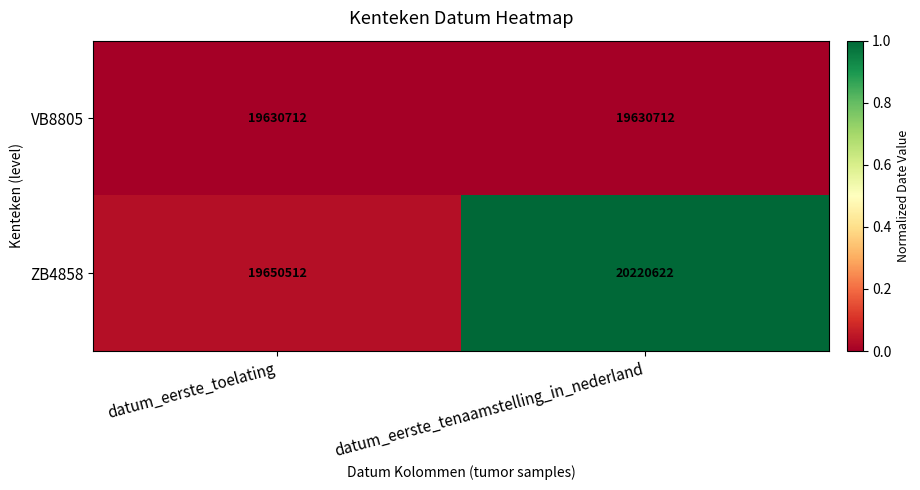

At datum_eerste_tenaamstelling_in_nederland, list the series in order from smallest to largest.

VB8805, ZB4858